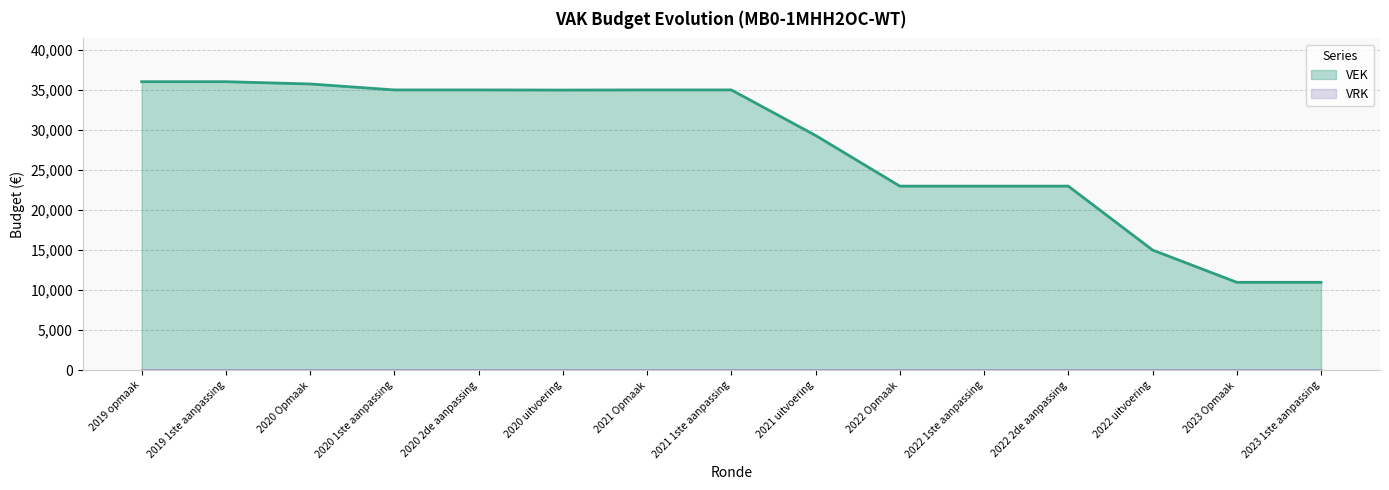

Where is the first local minimum?

2020 uitvoering